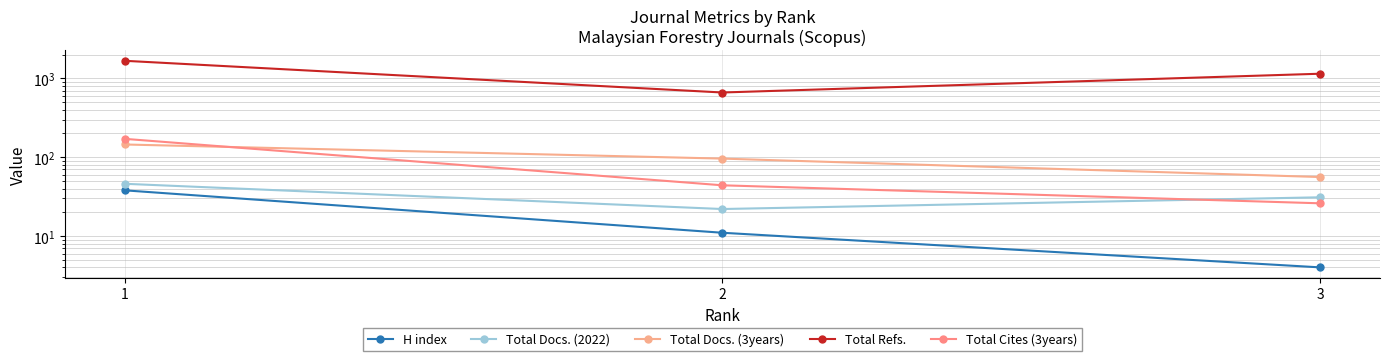

Does the chart have visible grid lines?

Yes